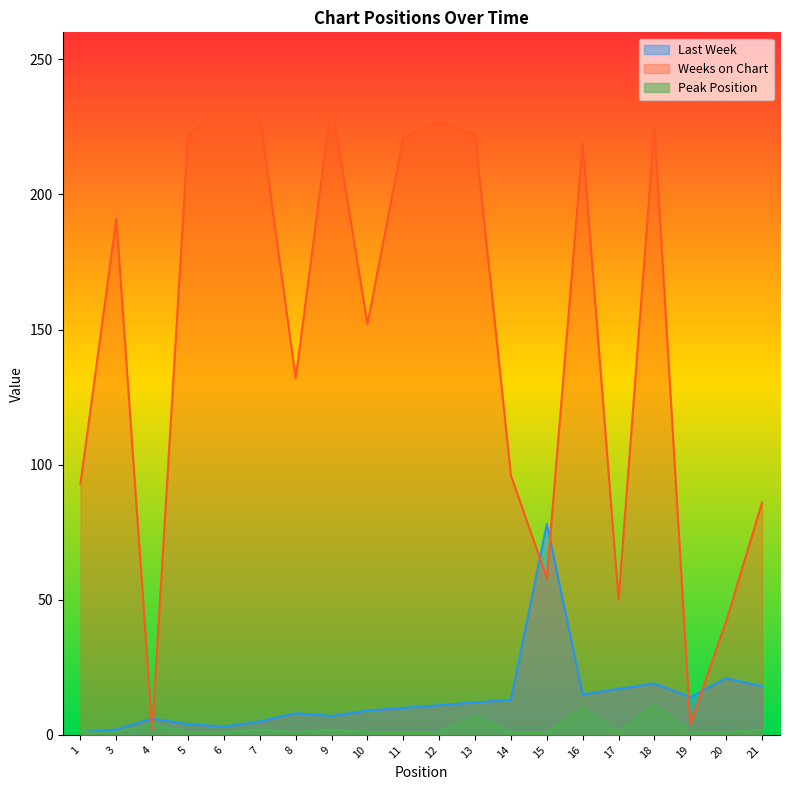

How many Peak Position values are between 1 and 2?

16